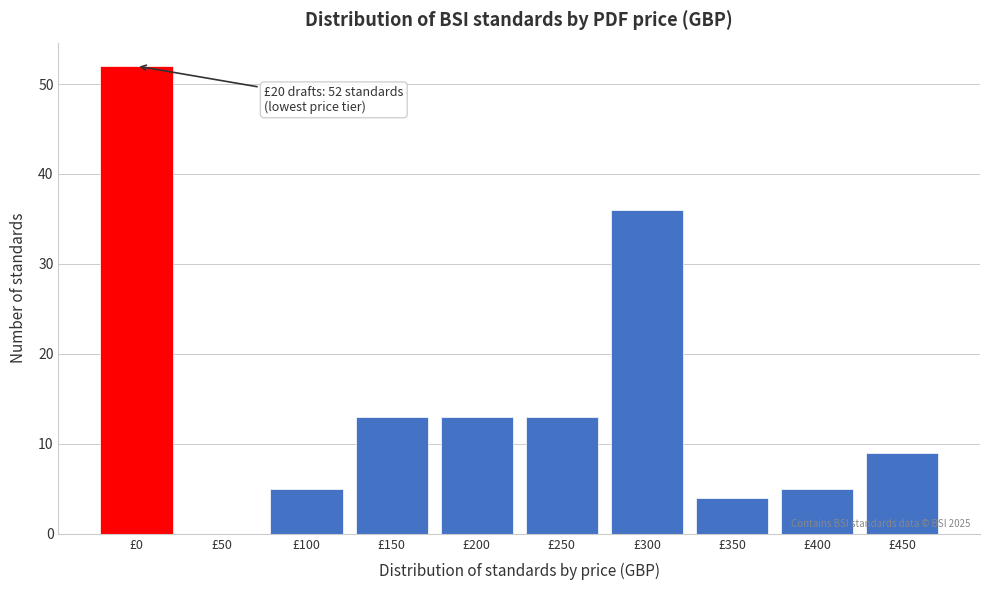

Reading left to right, transcribe all the data shown in this chart.

£0=52	£50=0	£100=5	£150=13	£200=13	£250=13	£300=36	£350=4	£400=5	£450=9